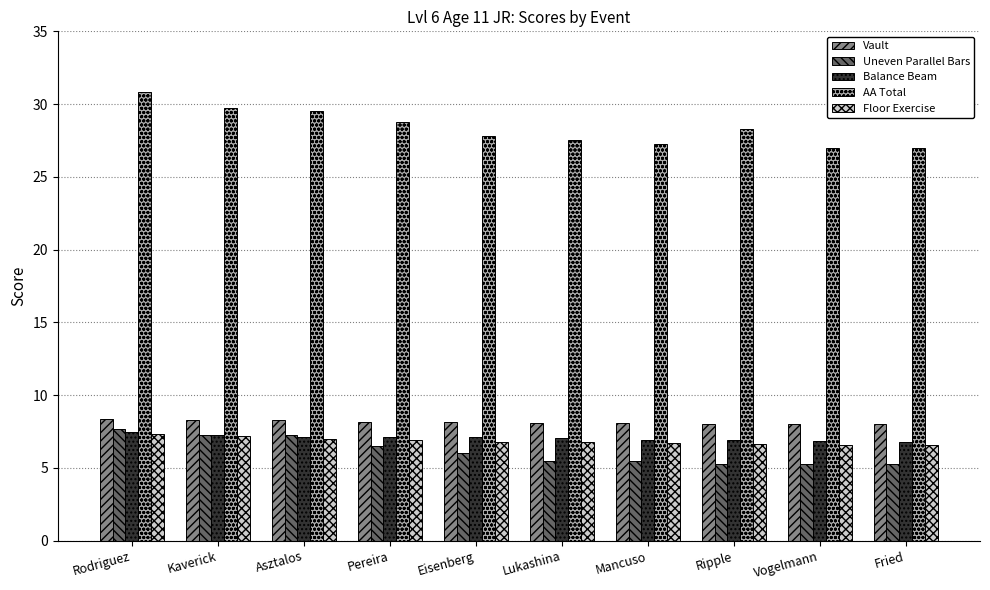

How many distinct data groups are displayed?

5